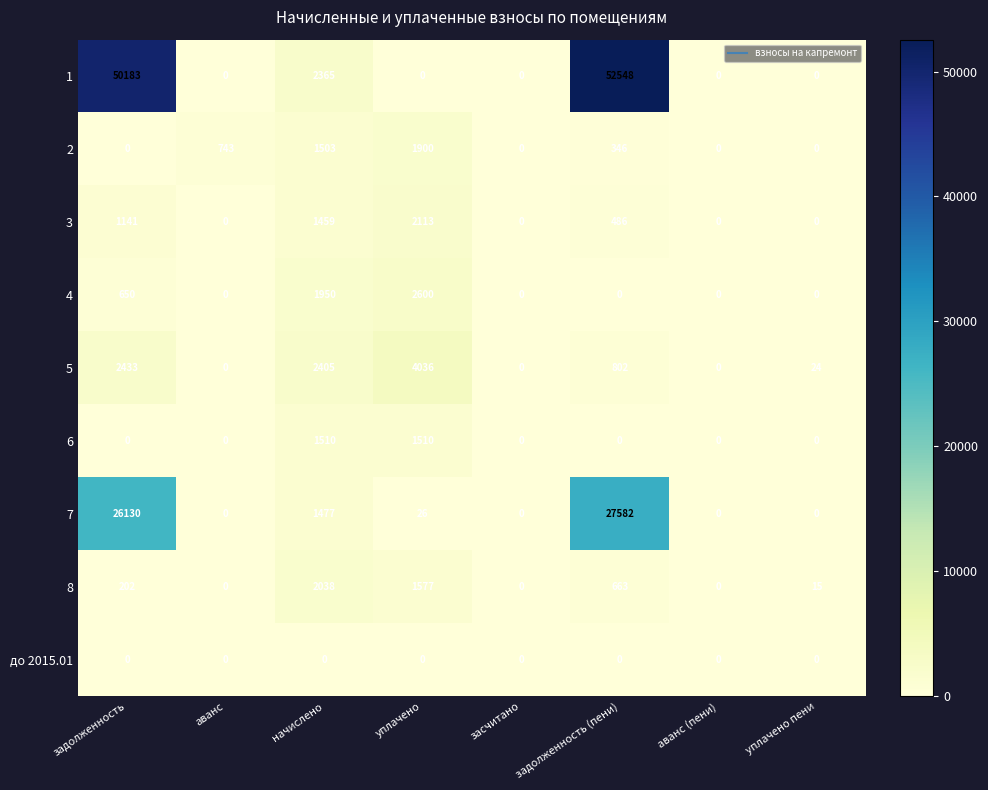

True or false: 7 has a value of 0 at засчитано.

True